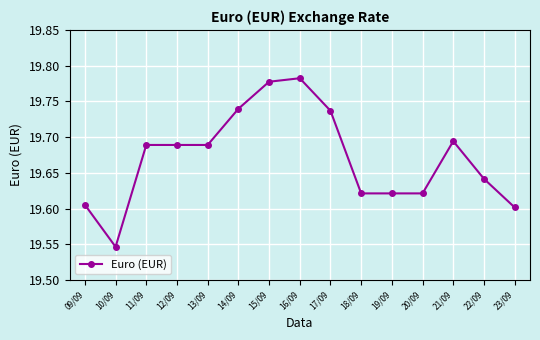

What is the sum of all values?

295.1